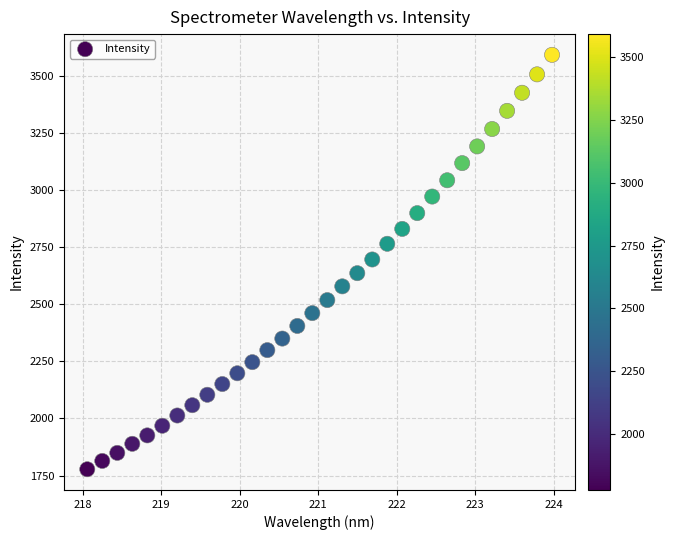

What is the range of Y values (max minus min)?

1812.8